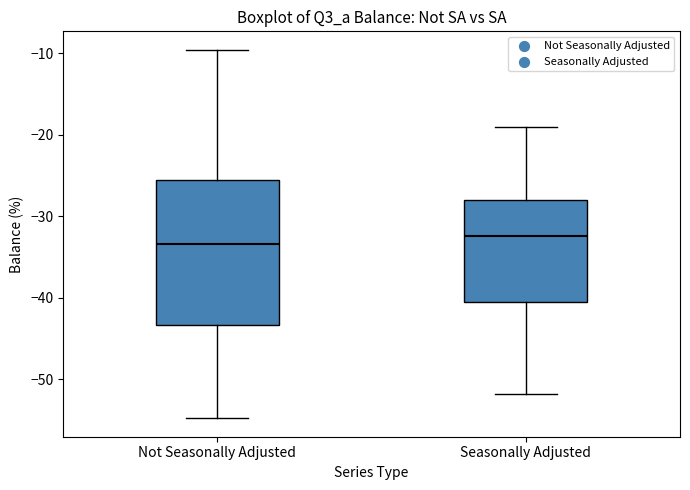

Where does the median line of the box for Not Seasonally Adjusted sit on the y-axis? The values are not printed on the chart, so give them approximately, as read against the axis.

-33